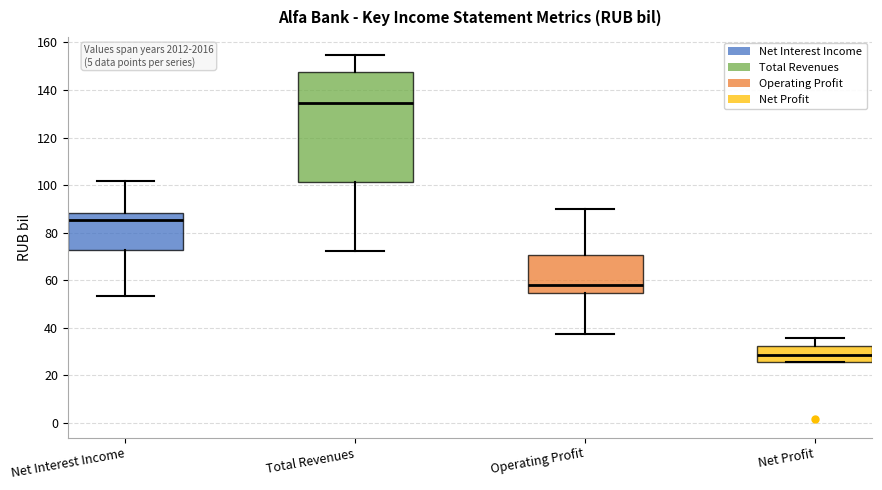

Reading left to right, read every box against the y-axis: the position of its median line, the range the box covers, and the ends of its whiskers. The values are not printed on the chart, so give them approximately, as read against the axis.

Net Interest Income: median 86, box 72 to 88, whiskers 54 to 102
Total Revenues: median 134, box 102 to 148, whiskers 72 to 154
Operating Profit: median 58, box 54 to 70, whiskers 38 to 90
Net Profit: median 28, box 26 to 32, whiskers 26 to 36